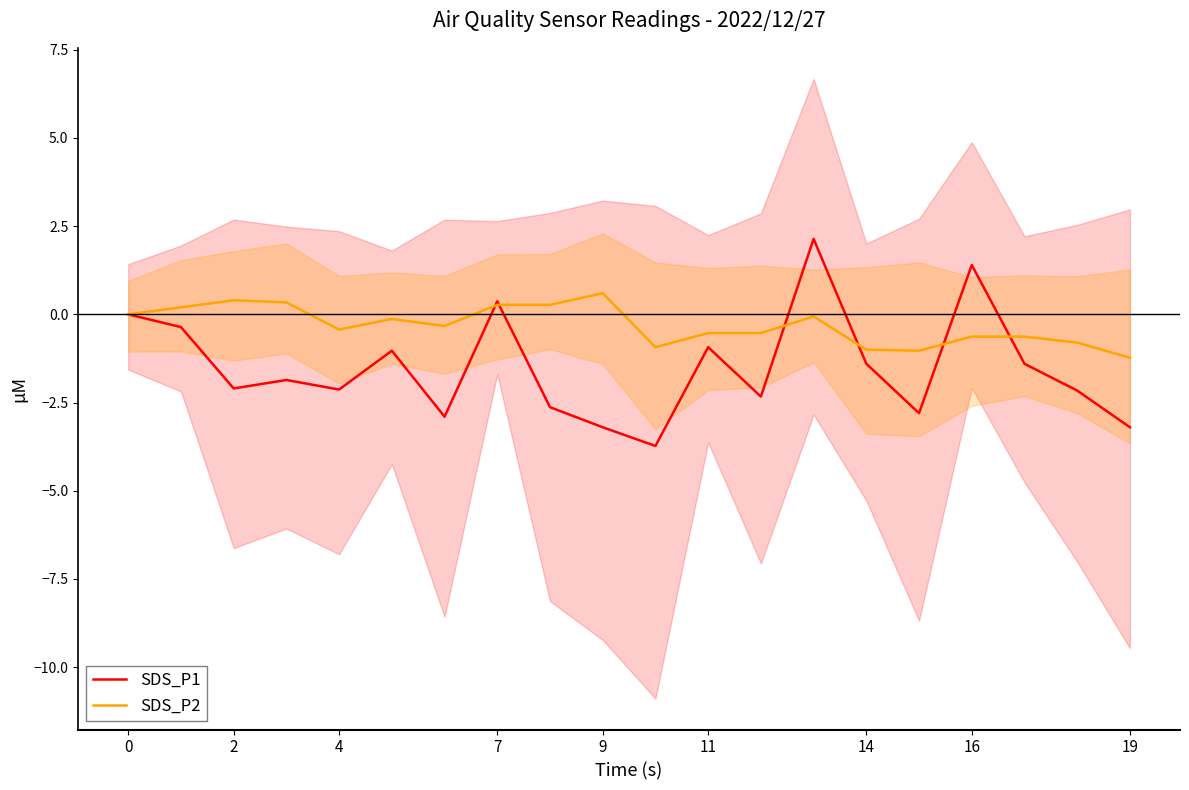

True or false: SDS_P1 has a value of 0.0 at 0.

True